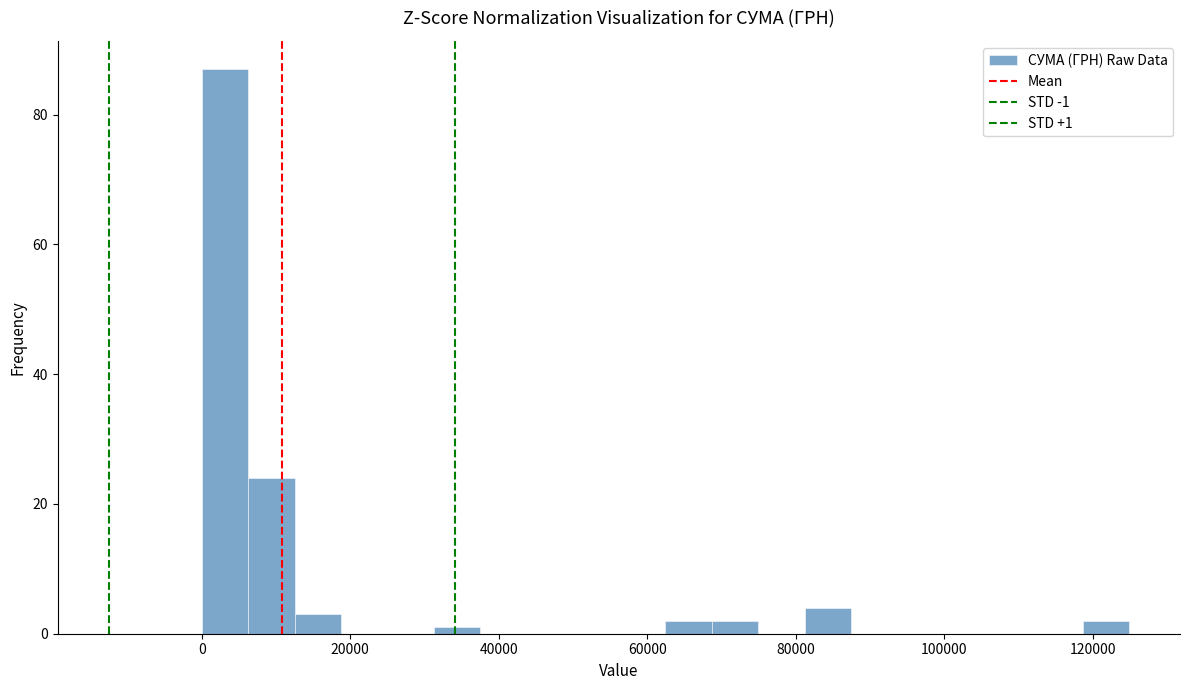

Read against the x-axis, roughly where is the centre of the tallest bar?

4000